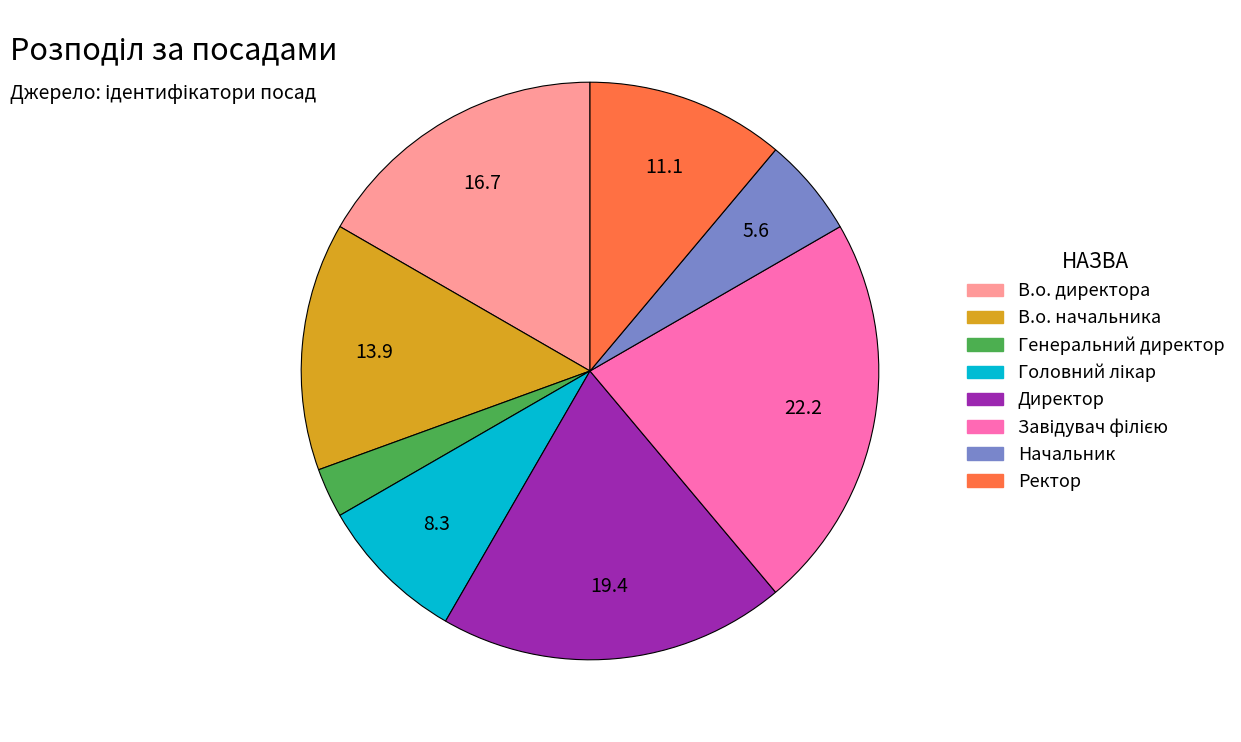

What is the smallest slice in the pie chart?

Генеральний директор